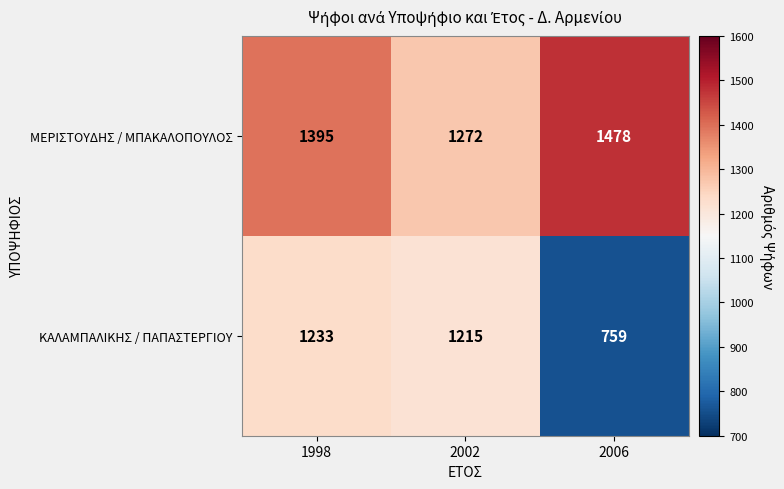

What is the average value of the ΜΕΡΙΣΤΟΥΔΗΣ / ΜΠΑΚΑΛΟΠΟΥΛΟΣ series?

1382